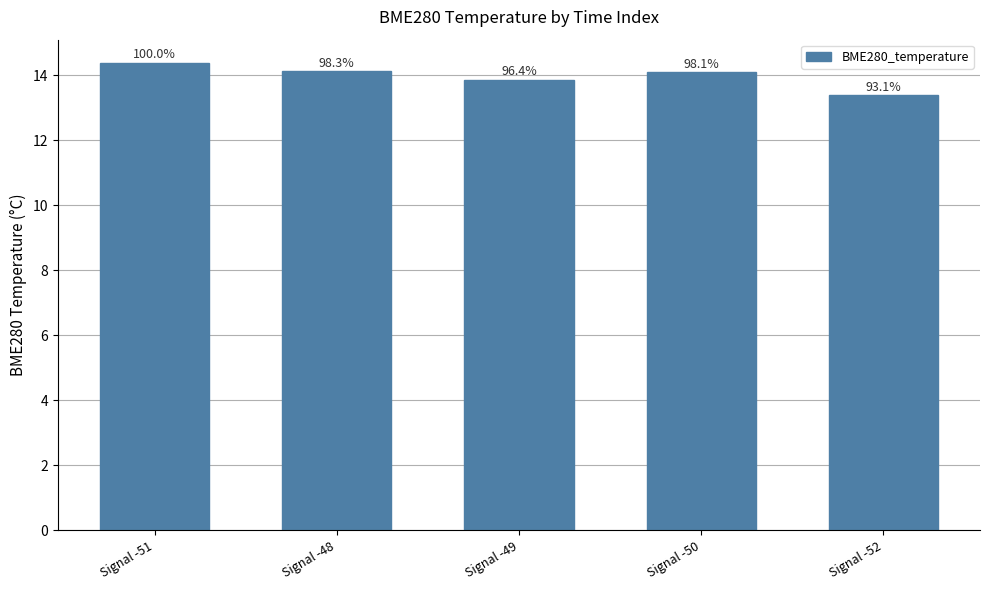

How many bars are there in total?

5